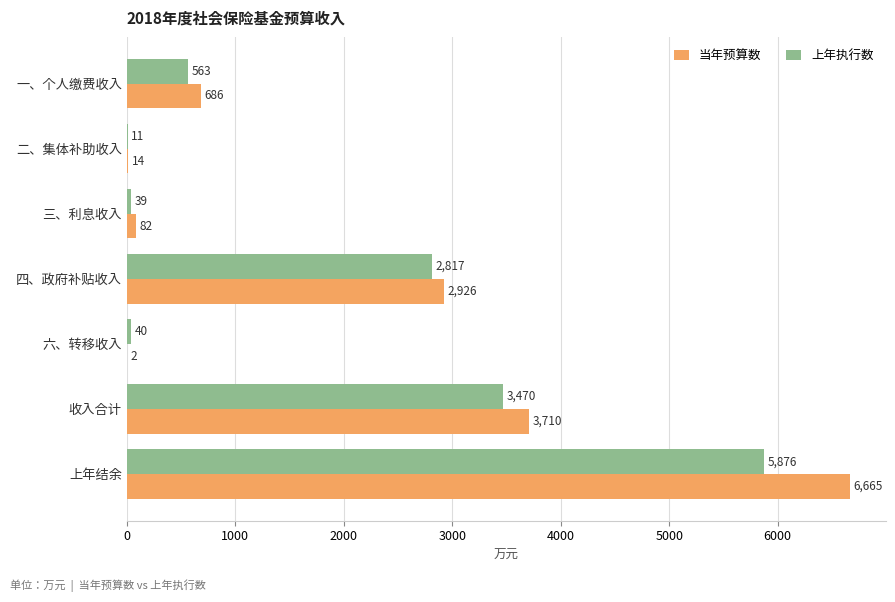

Is it true that 上年执行数 equals 5876 at 上年结余?

True